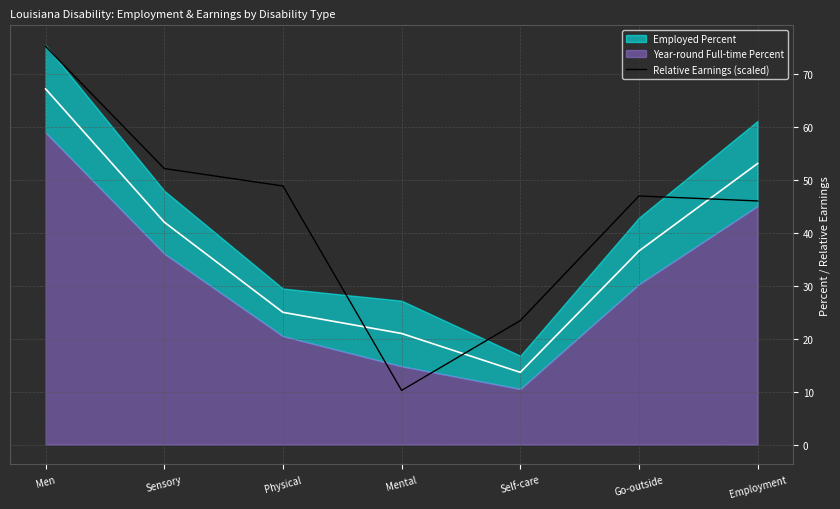

Between Employment and Mental, which is larger?

Employment